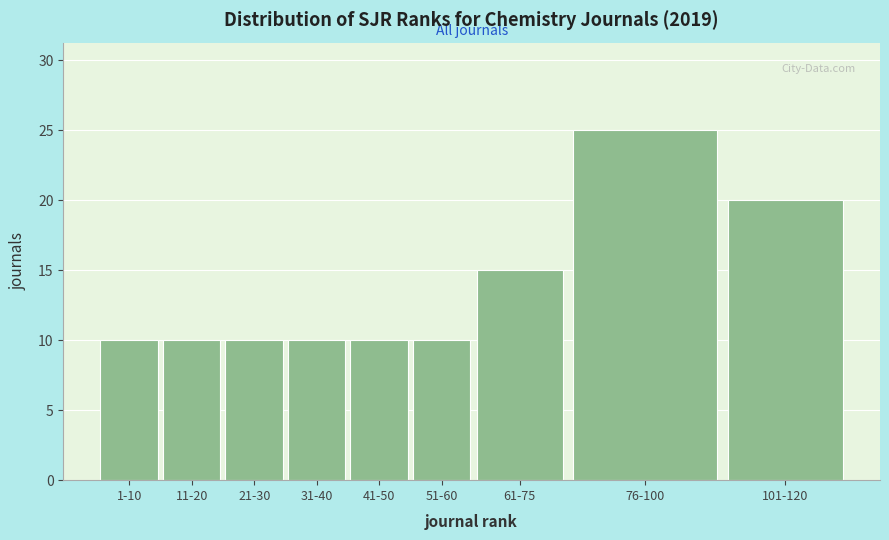

Reading left to right, list all the values displayed in this chart.

1-10=10	11-20=10	21-30=10	31-40=10	41-50=10	51-60=10	61-75=15	76-100=25	101-120=20